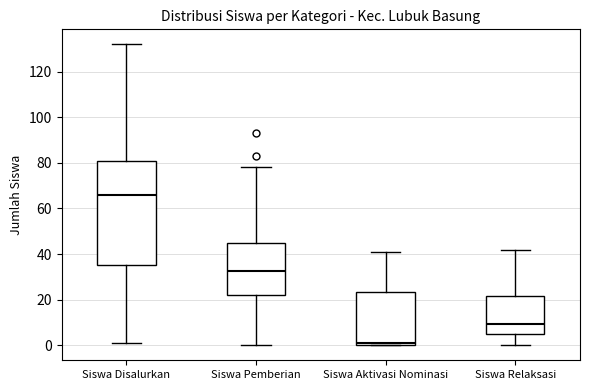

Reading left to right, transcribe this box plot: for each box, give where its median line is, the range the box spans, and where its two whiskers end, as read against the y-axis. The values are not printed on the chart, so give them approximately, as read against the axis.

Siswa Disalurkan: median 66, box 36 to 82, whiskers 2 to 132
Siswa Pemberian: median 32, box 22 to 44, whiskers 0 to 78
Siswa Aktivasi Nominasi: median 2, box 0 to 24, whiskers 0 to 42
Siswa Relaksasi: median 10, box 6 to 22, whiskers 0 to 42